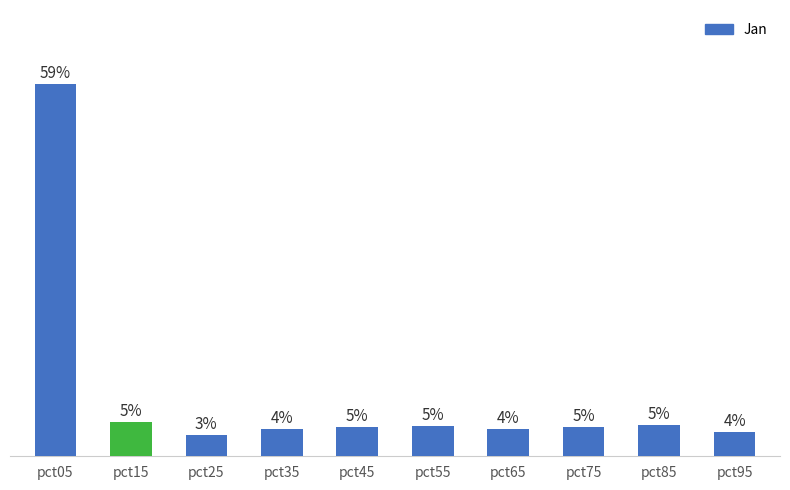

Where does the data first go above 4?

pct05